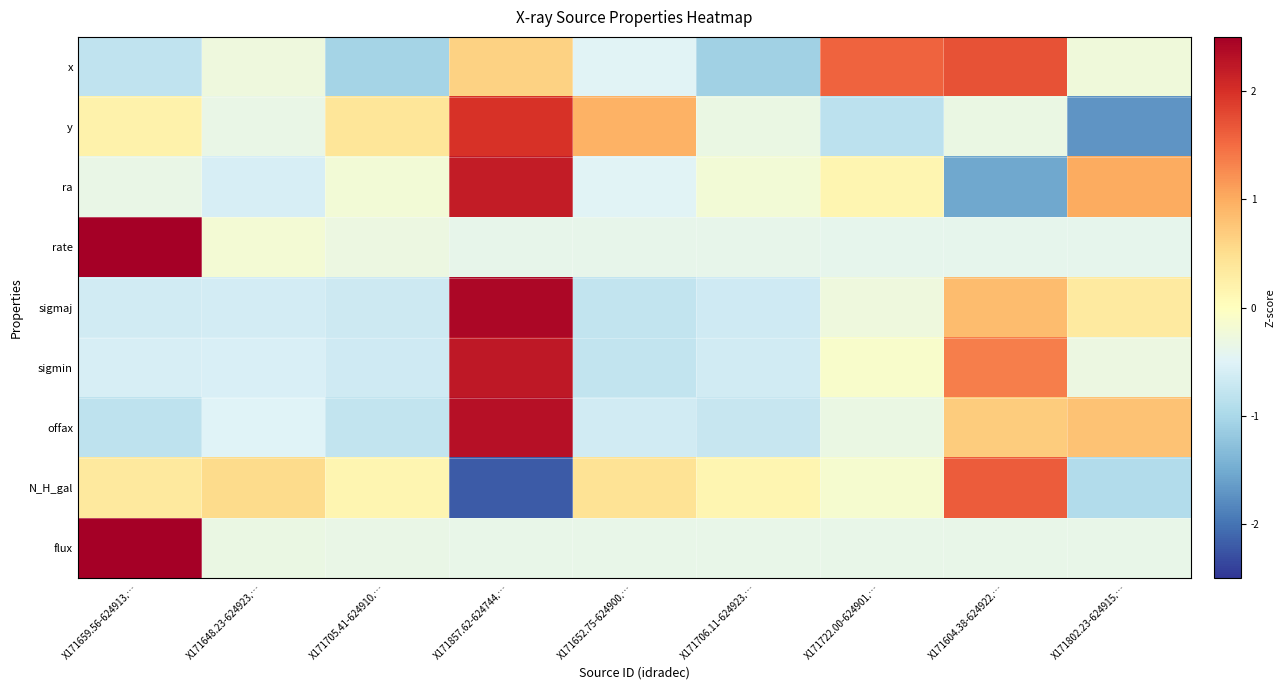

What is the greatest value displayed?

2.5